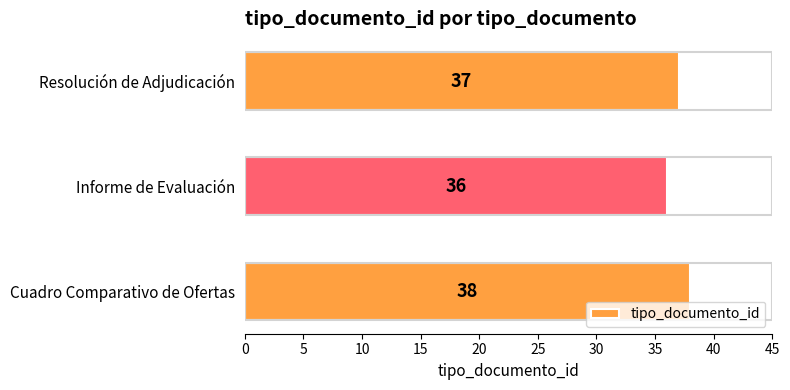

List the labels in order of value, smallest first.

Informe de Evaluación, Resolución de Adjudicación, Cuadro Comparativo de Ofertas